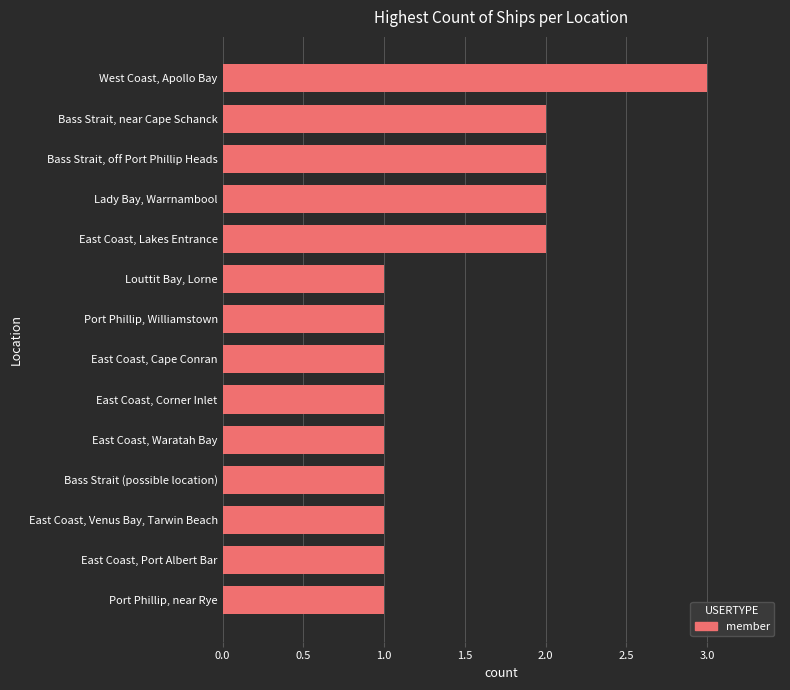

What is the change in value from Louttit Bay, Lorne to Lady Bay, Warrnambool?

+1